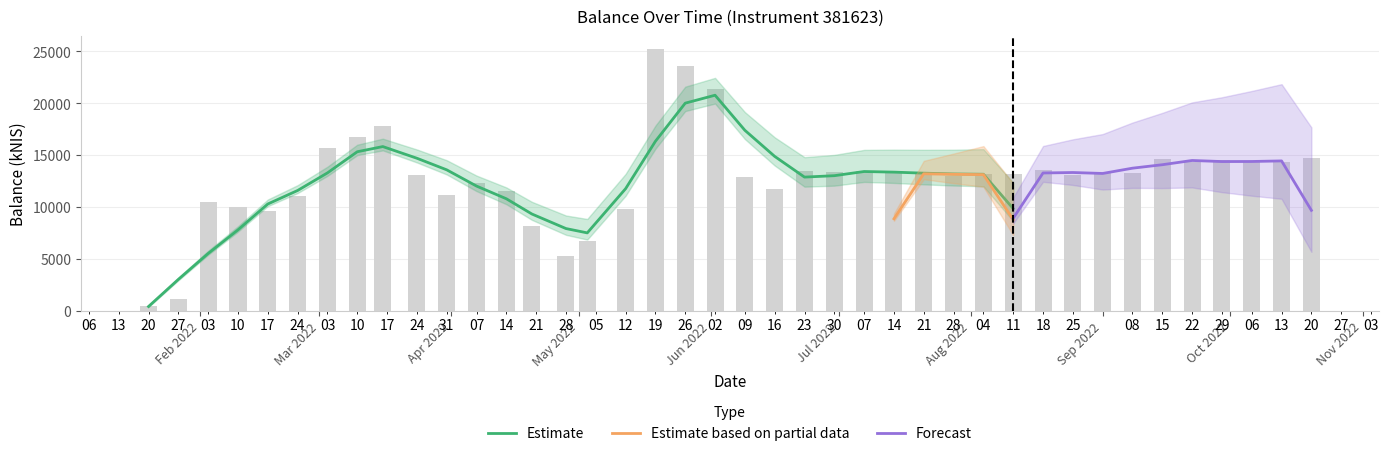

What is the change in value from 2022-06-02 to 2022-08-11?

-8225.7